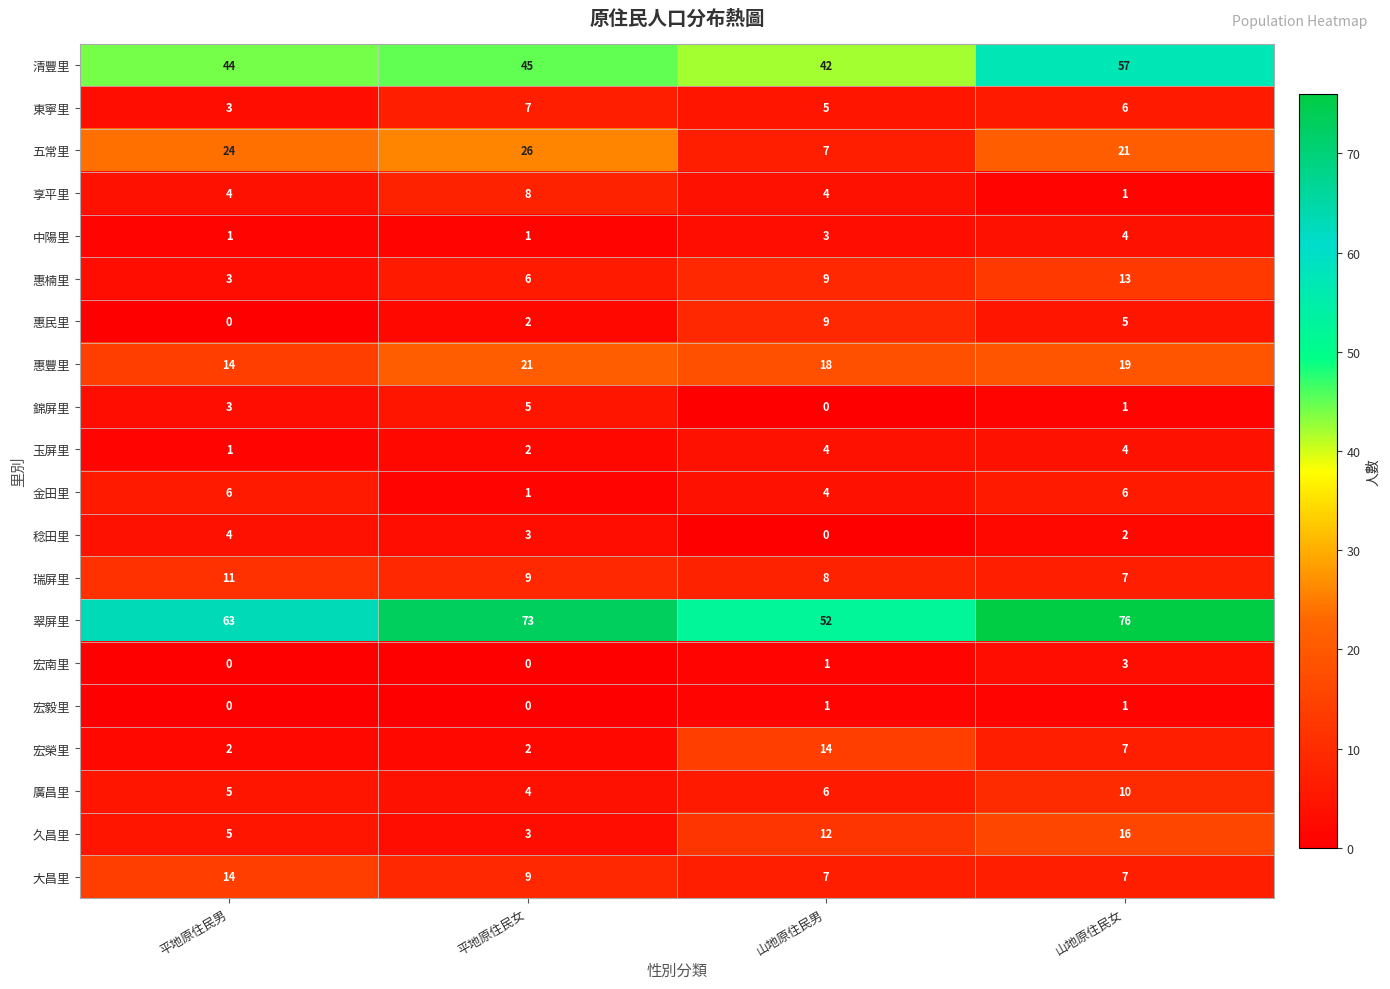

Is it true that 宏南里 equals -2 at 平地原住民男?

False